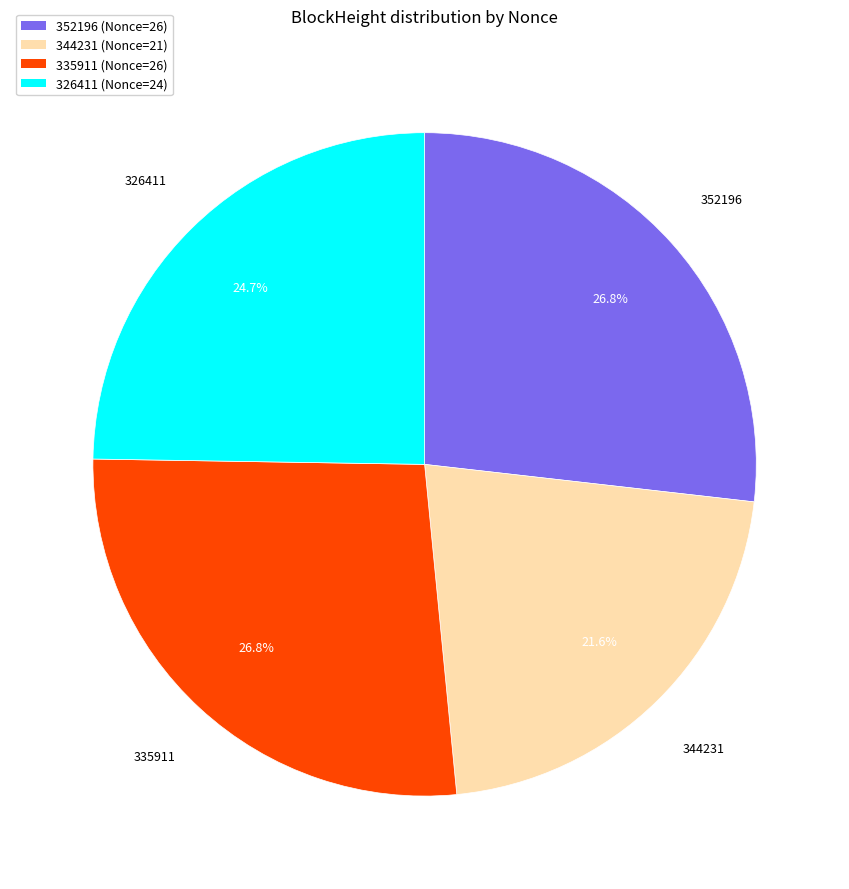

To the nearest percent, what is the combined percentage of 335911 and 344231?

48%